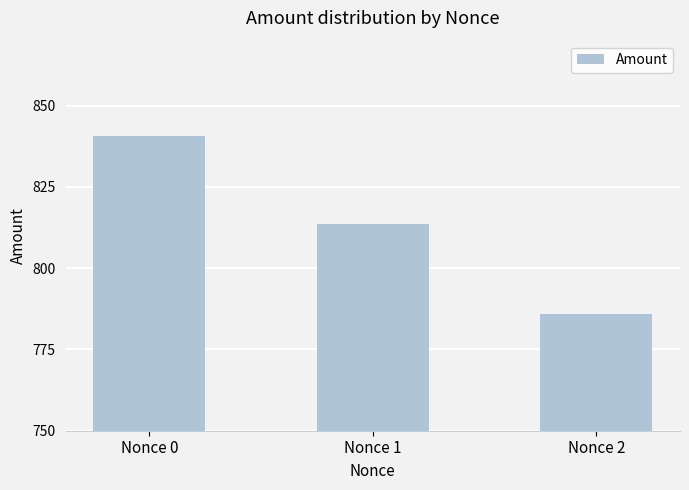

List the labels in order of value, largest first.

Nonce 0, Nonce 1, Nonce 2